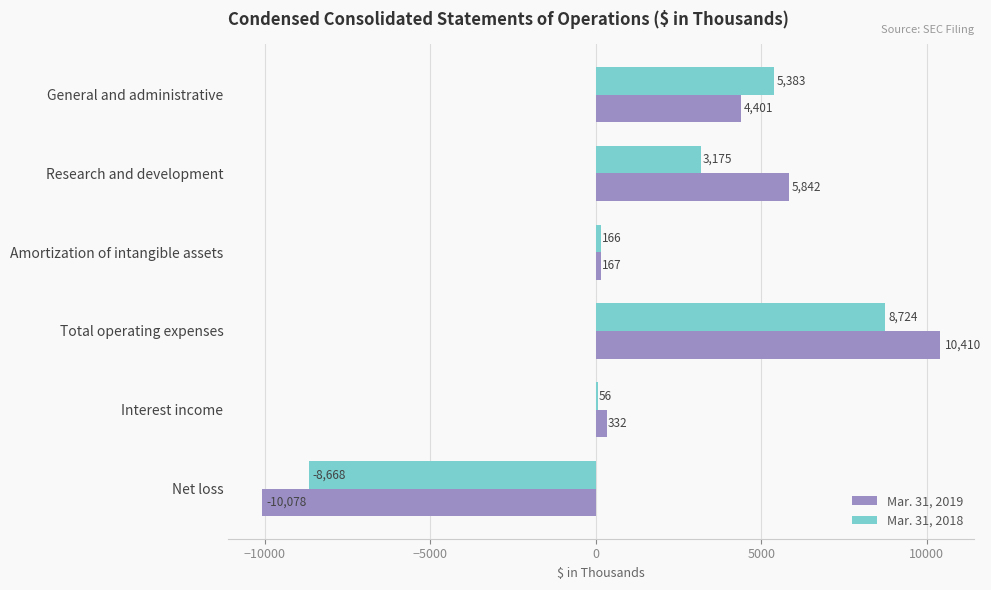

The Mar. 31, 2019 series shows 10410 at Total operating expenses. True or false?

True